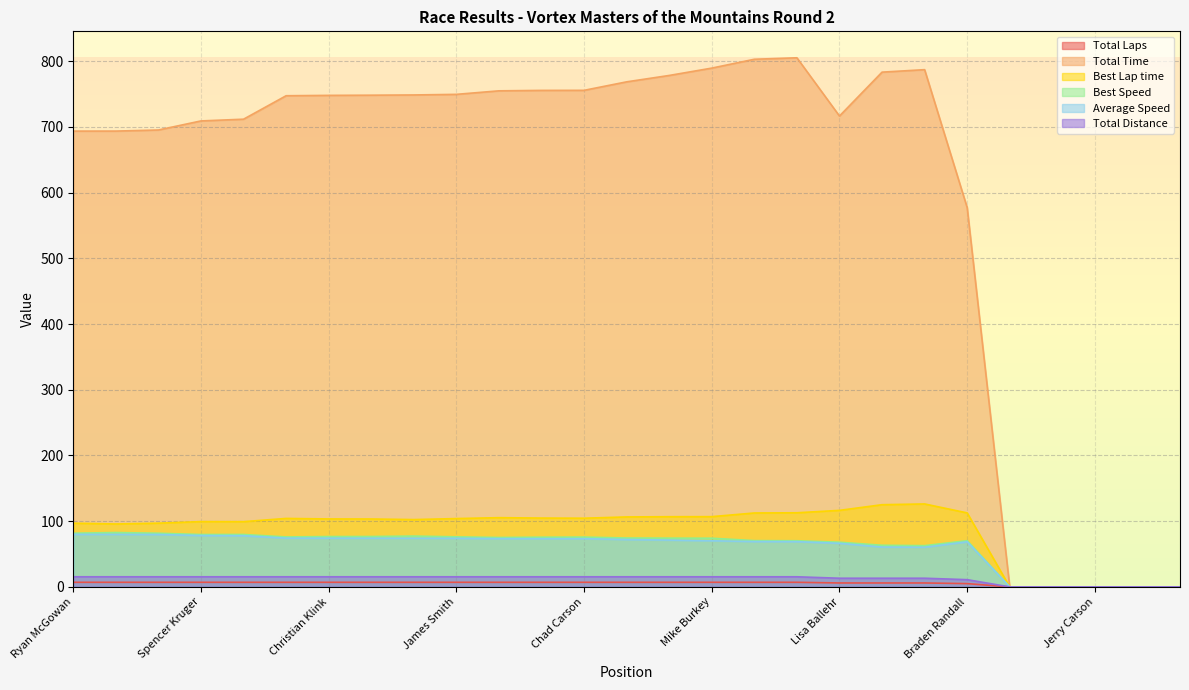

At which category is the sum across all series the highest?

Phil O'Bryan